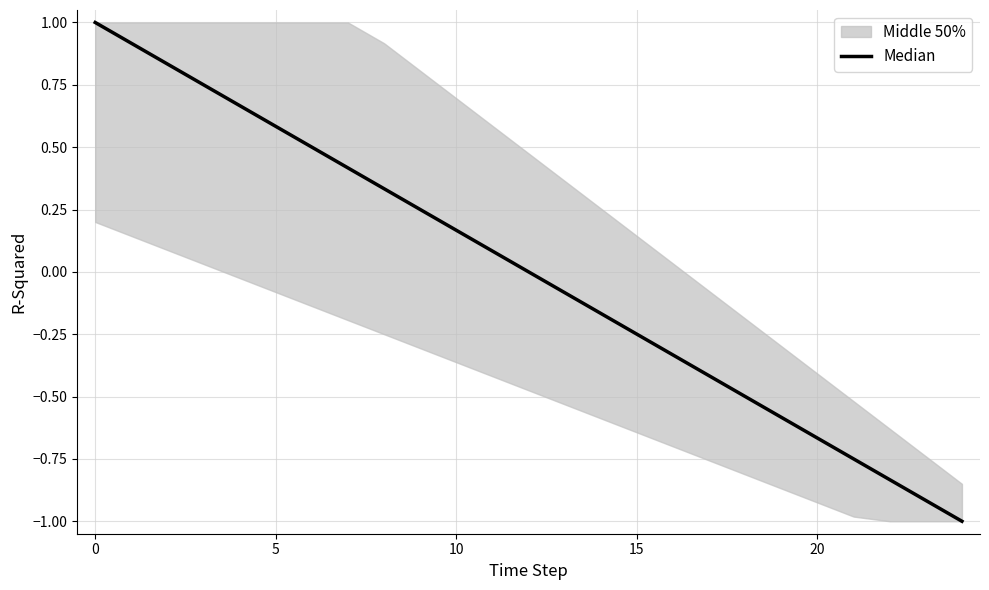

Which category has the lowest value across all series?

24